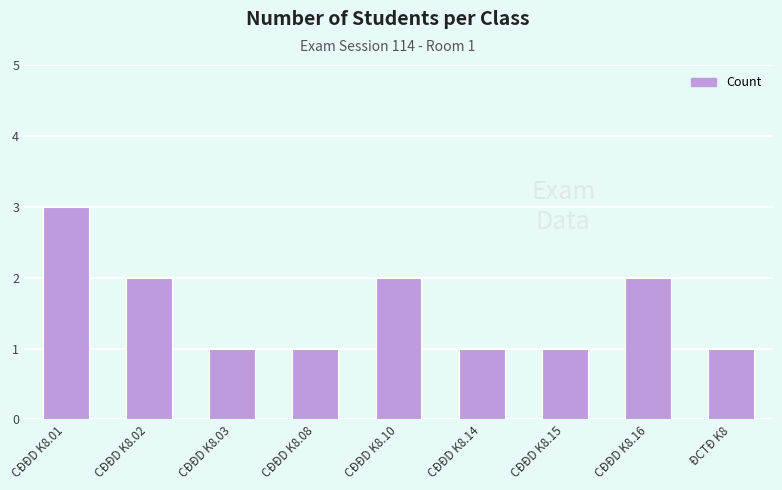

How many data points does each series have?

9